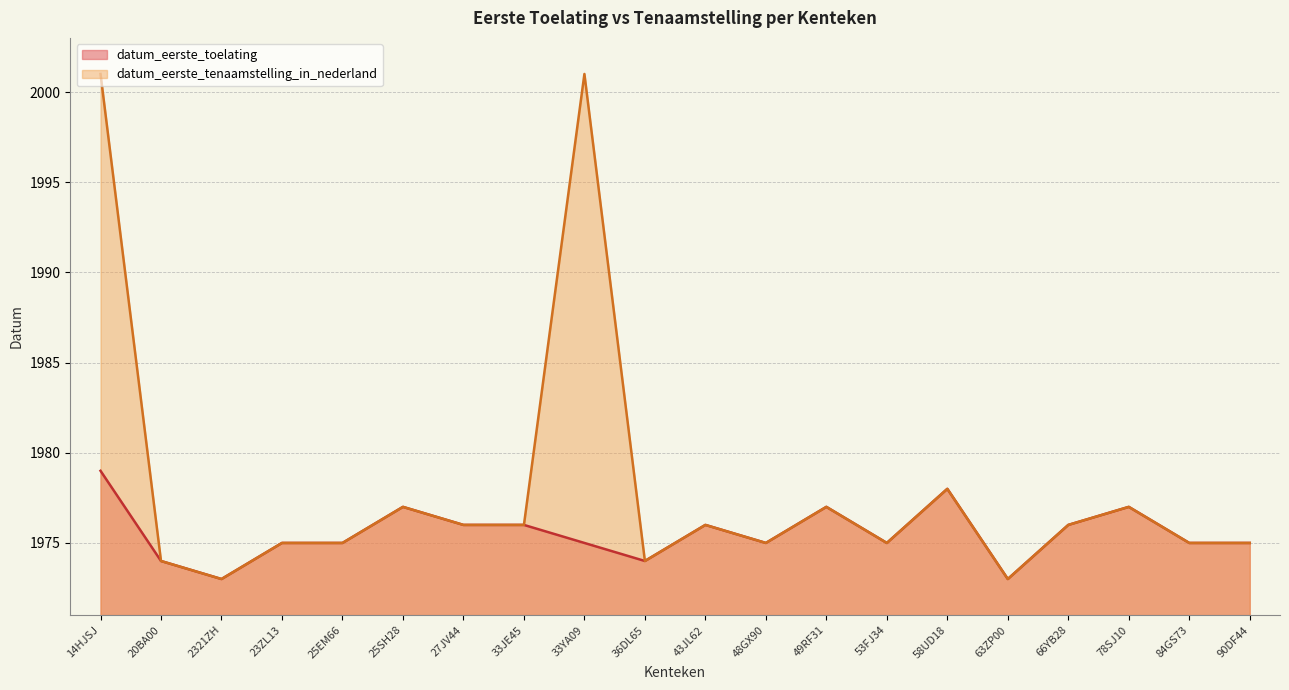

What position from the right is 25SH28?

15